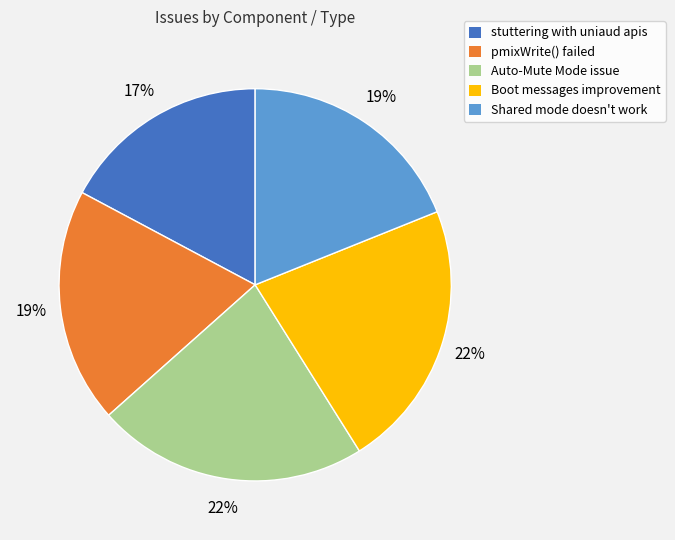

To the nearest percent, what is the difference between the largest and smallest slice percentages?

5%